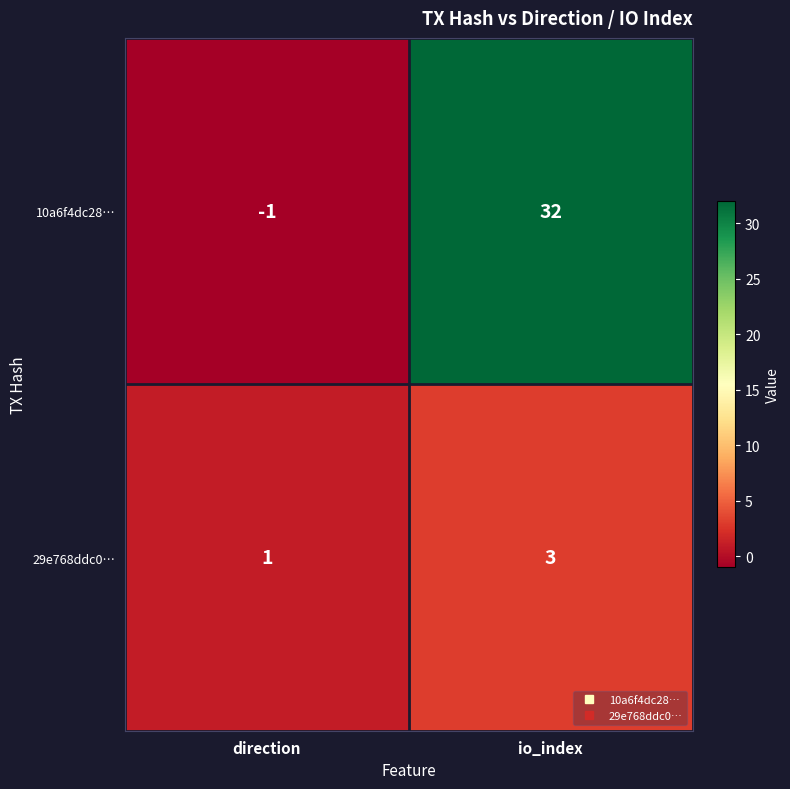

At how many categories does at least one series exceed 12?

1